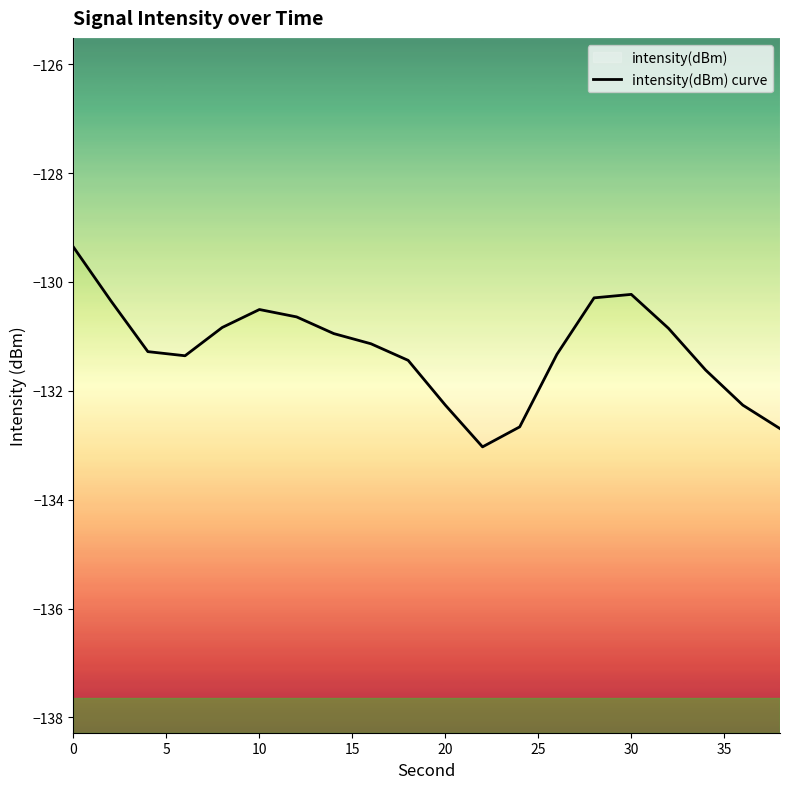

Does the chart have visible grid lines?

No